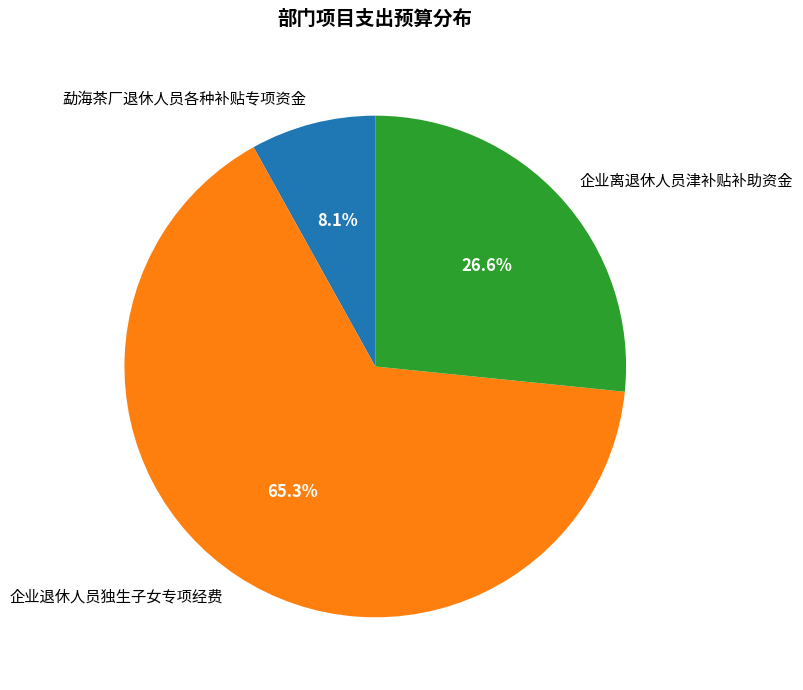

What percentage is NOT represented by 勐海茶厂退休人员各种补贴专项资金?

91.9%